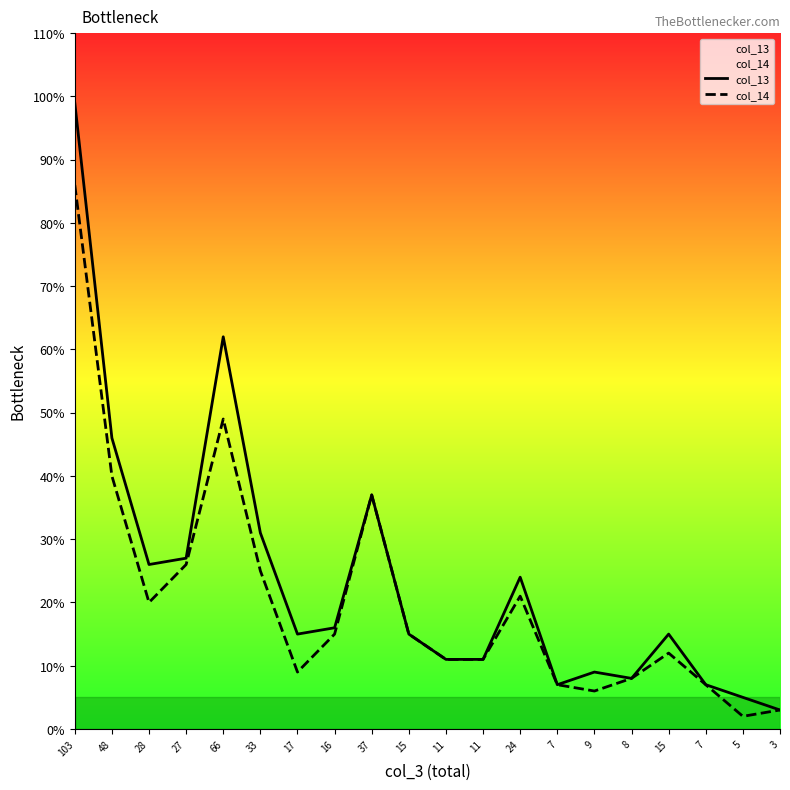

What is the difference between the maximum and minimum values in the col_14 series?

84